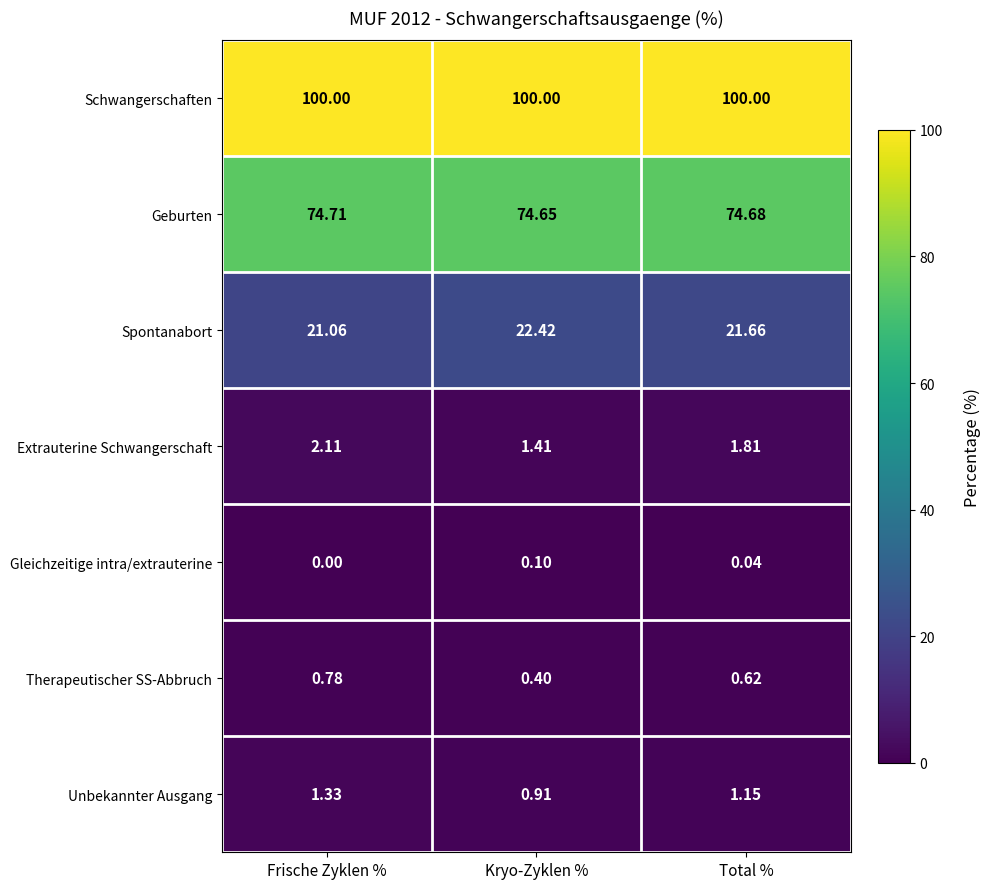

Is the value of Geburten at Total % greater than the value of Schwangerschaften at Frische Zyklen %?

No